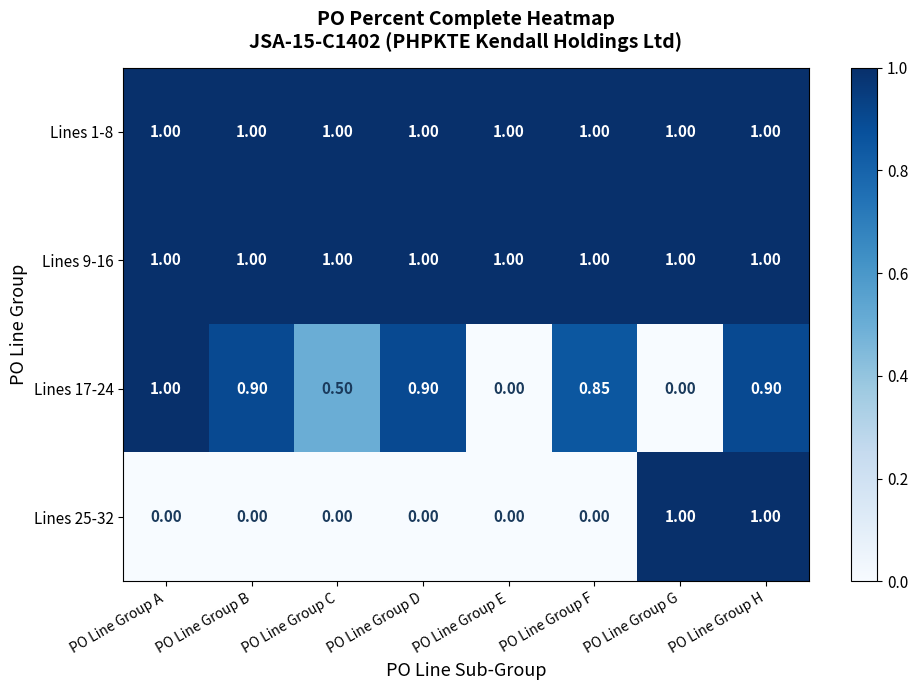

At which category is the sum across all series the highest?

PO Line Group H